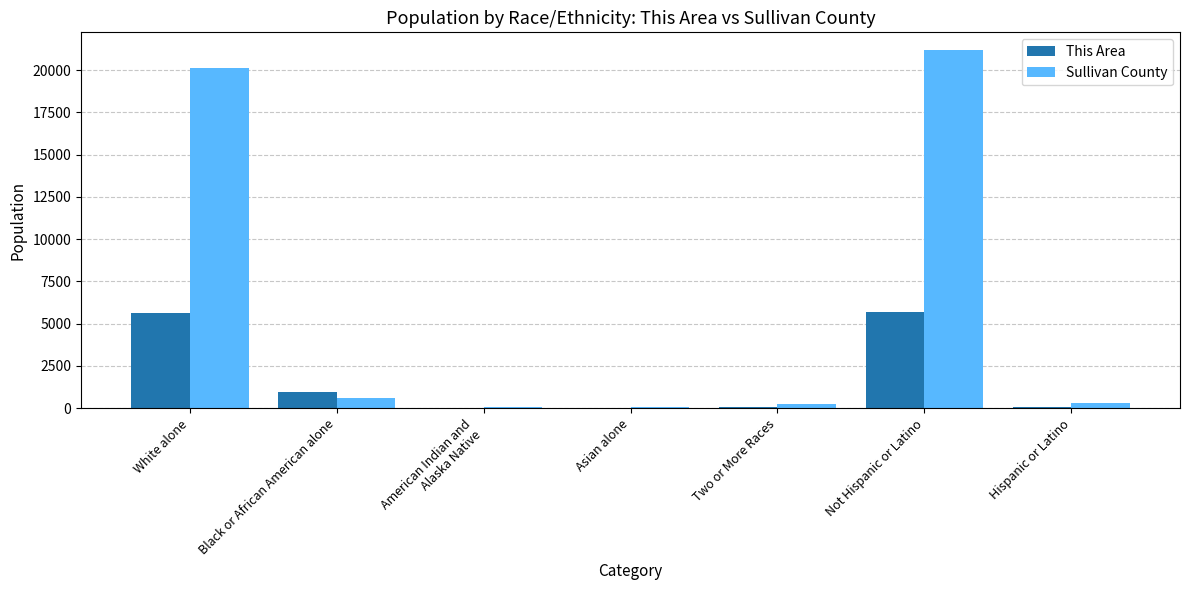

Between Black or African American alone and Asian alone, which series saw the biggest shift?

This Area